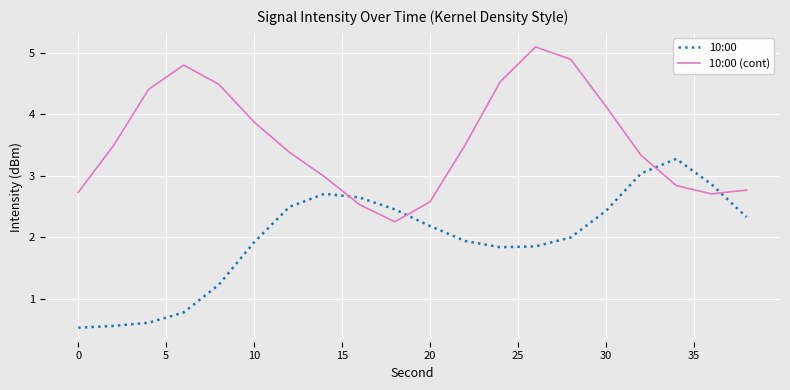

List the series in order of their overall mean, highest first.

10:00 (cont), 10:00